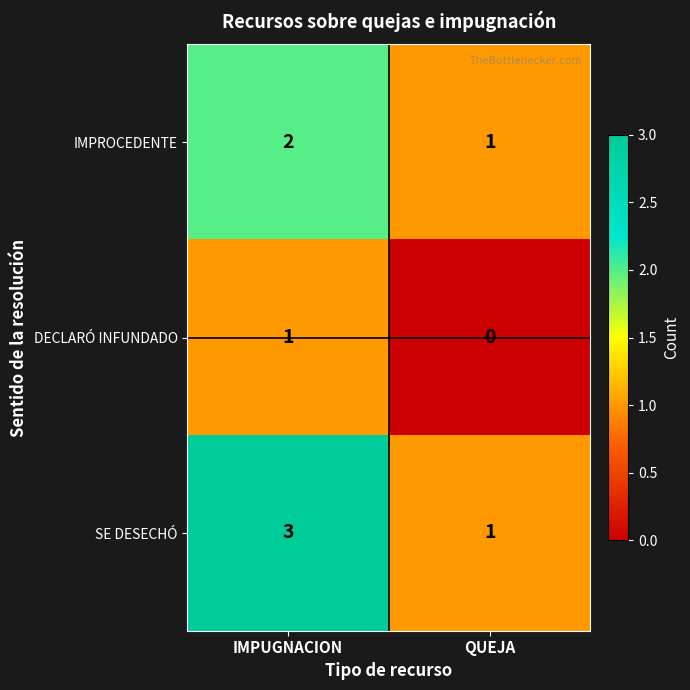

At which category is the sum across all series the highest?

IMPUGNACION